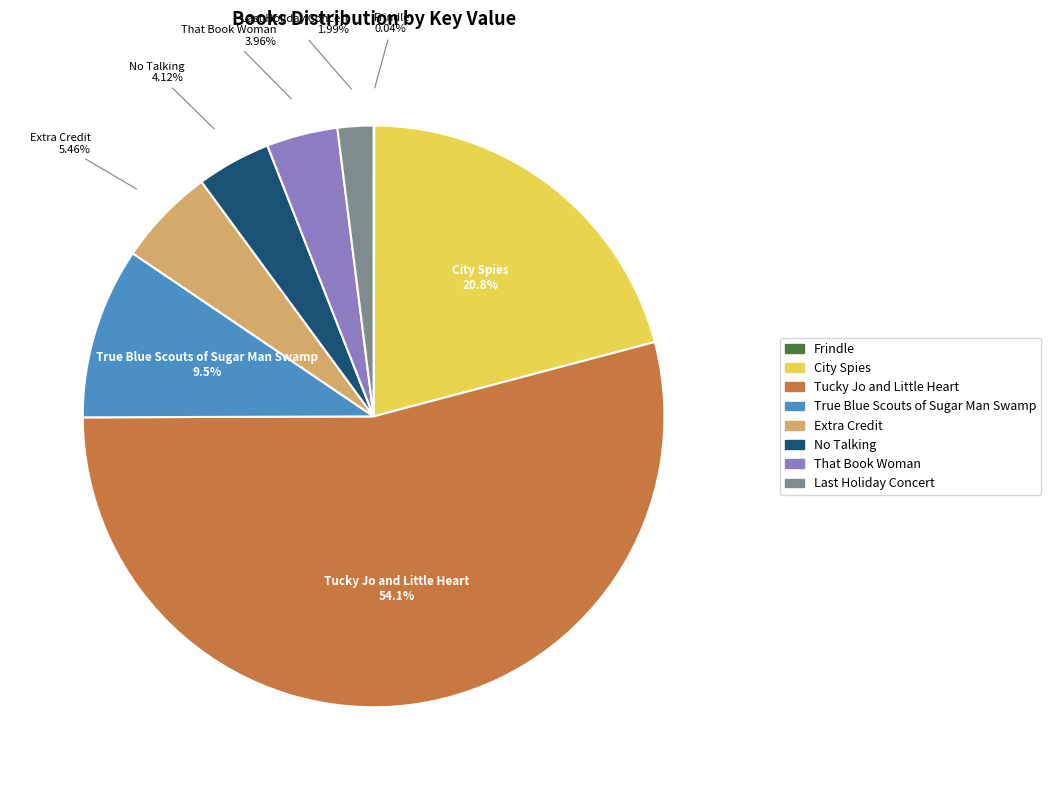

Is it true that Tucky Jo and Little Heart is 59% of the pie?

False